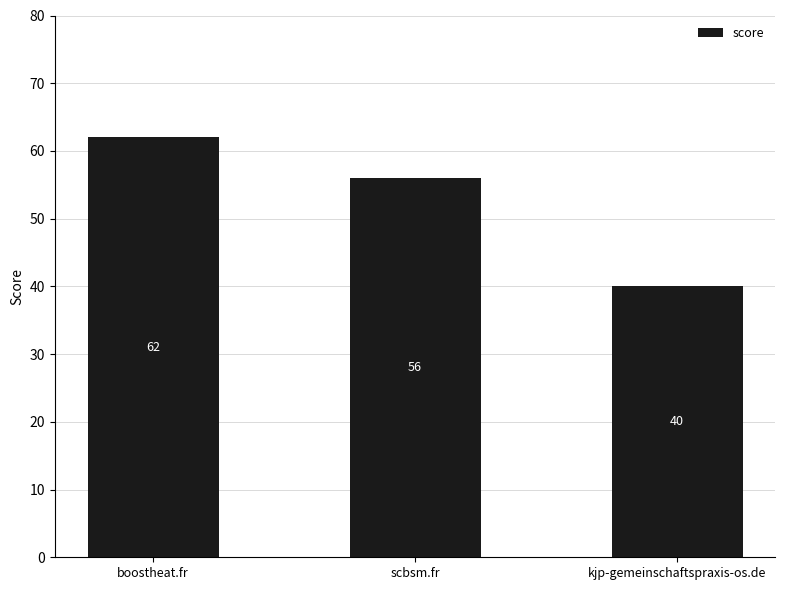

What is the label of the 2nd bar from the left?

scbsm.fr